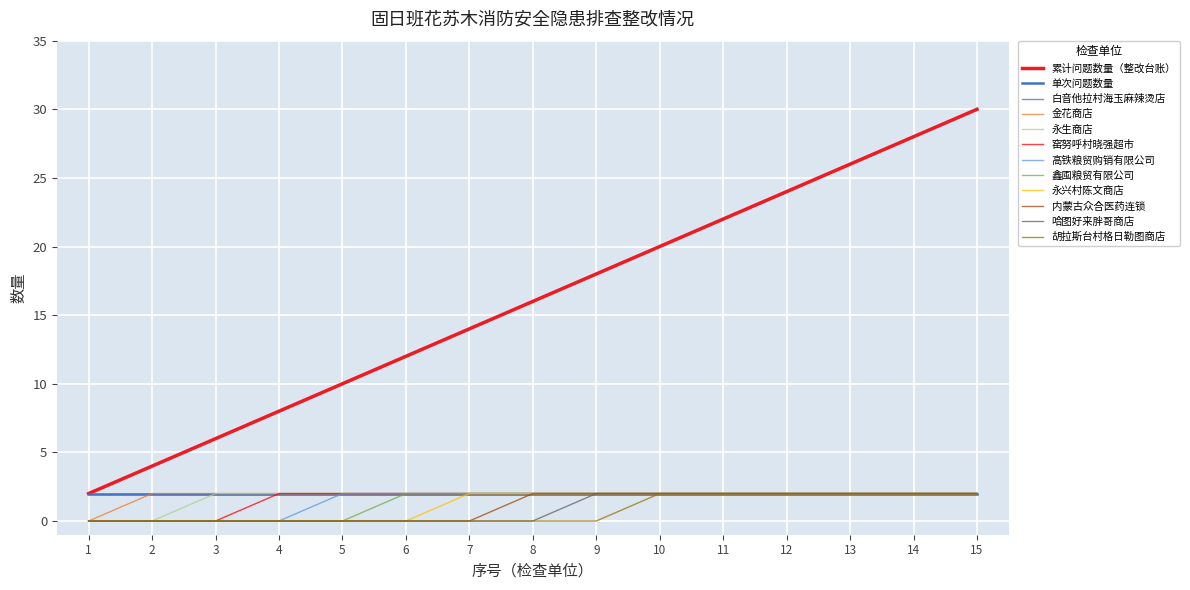

What is the greatest value displayed?

30